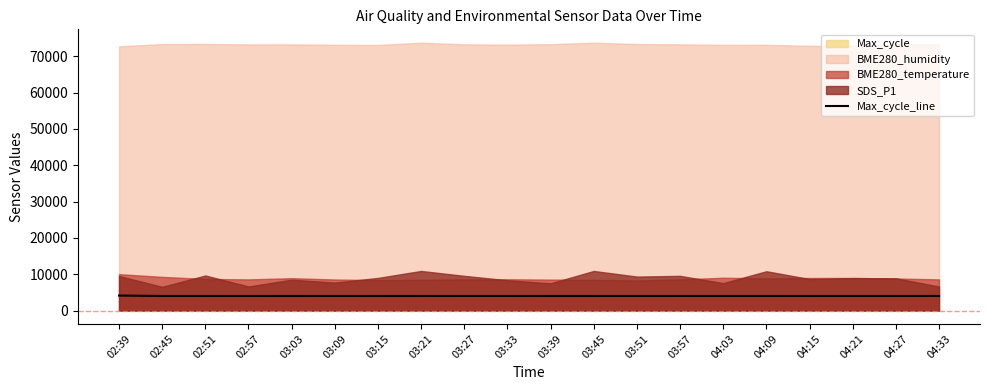

The chart shows a value of 6752.5 at 03:03. True or false?

False